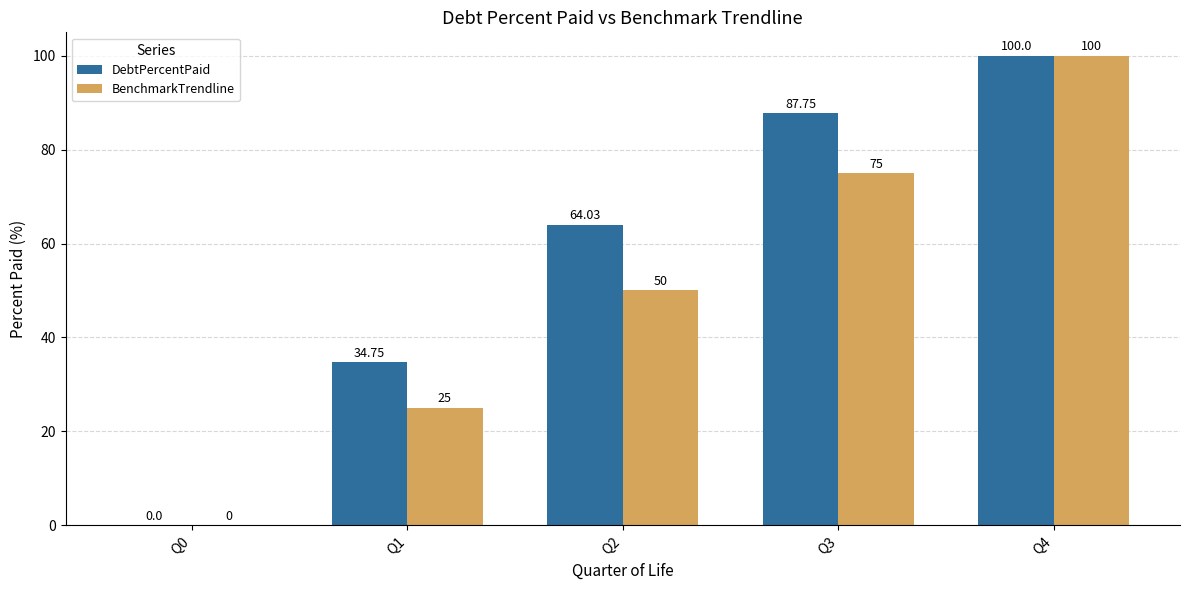

Between Q0 and Q1, which series saw the biggest shift?

DebtPercentPaid